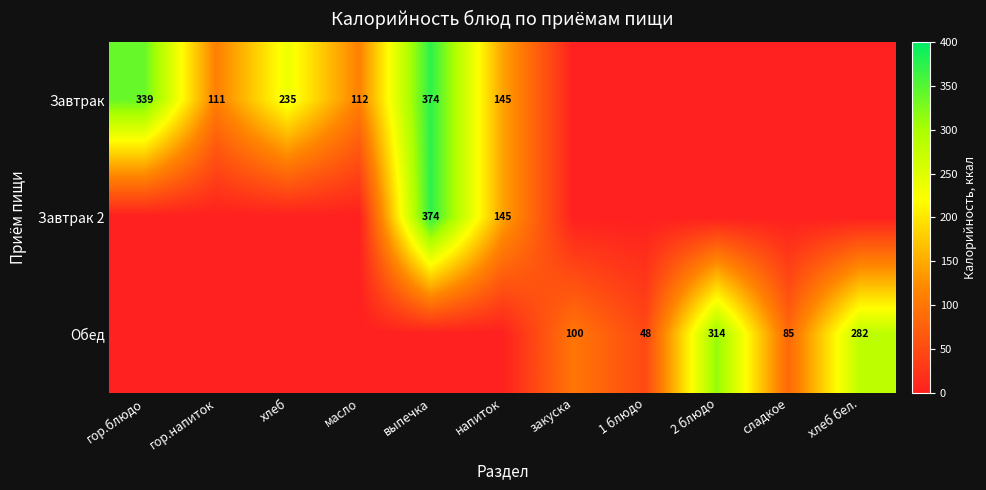

What is the greatest value displayed?

373.8